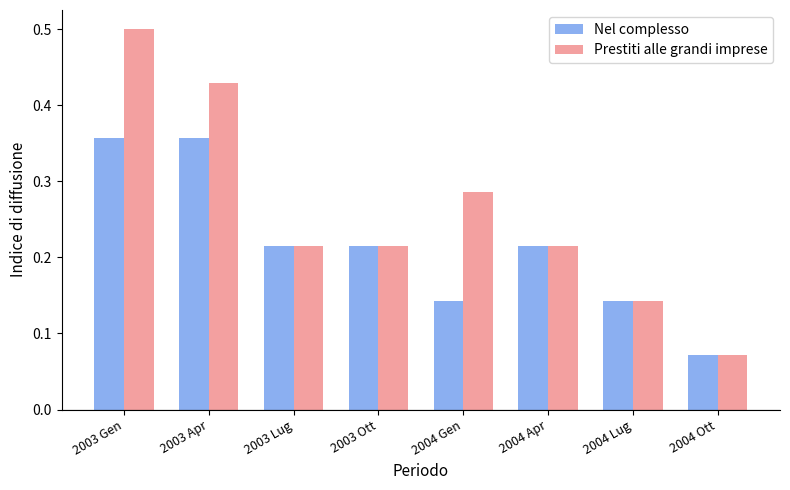

Does the chart contain stacked bars?

No